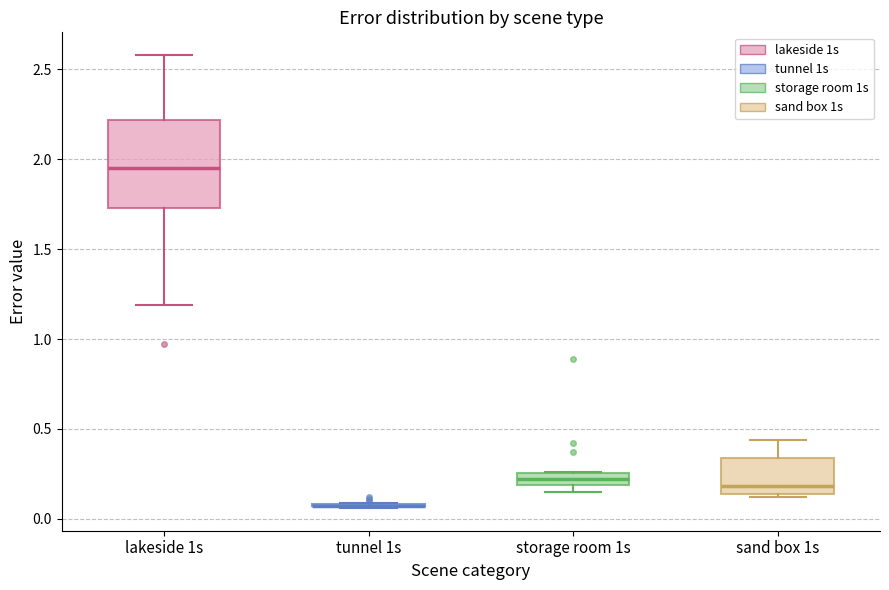

Comparing the boxes themselves (not the whiskers), which one is the tallest?

lakeside 1s